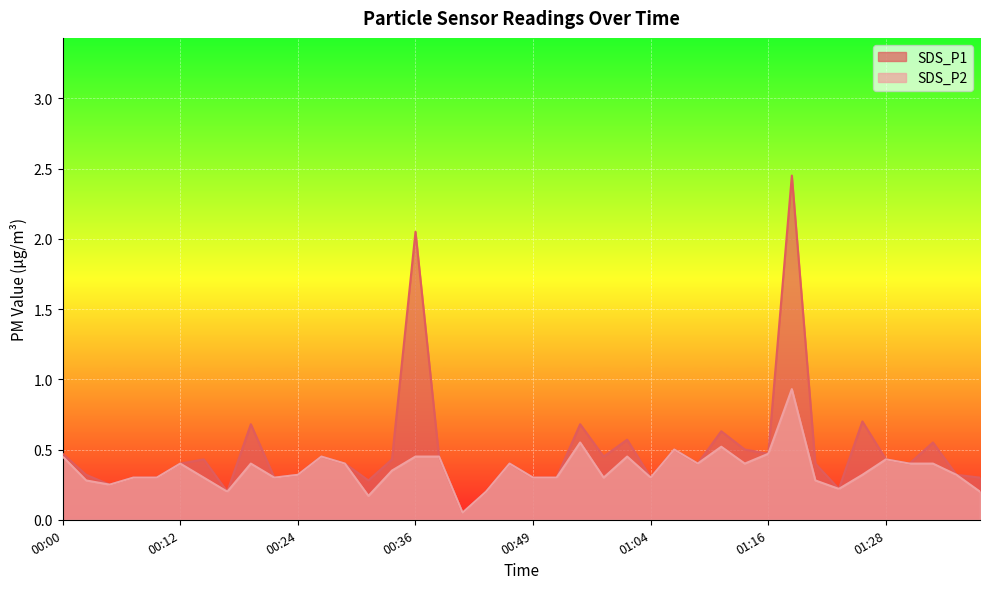

Which series has the largest range (max minus min)?

SDS_P1